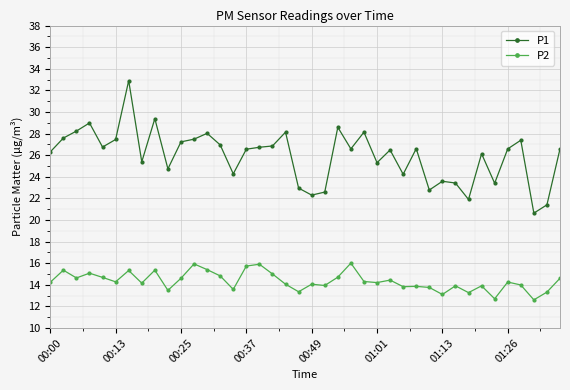

True or false: P1 and P2 intersect in this chart.

False